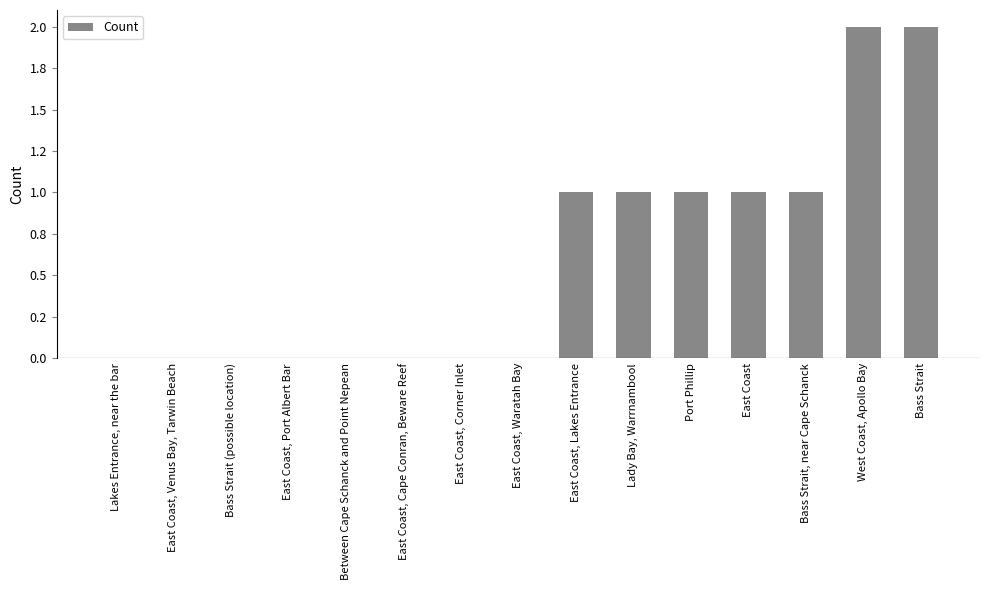

Count the values in the range 0 to 1.

13